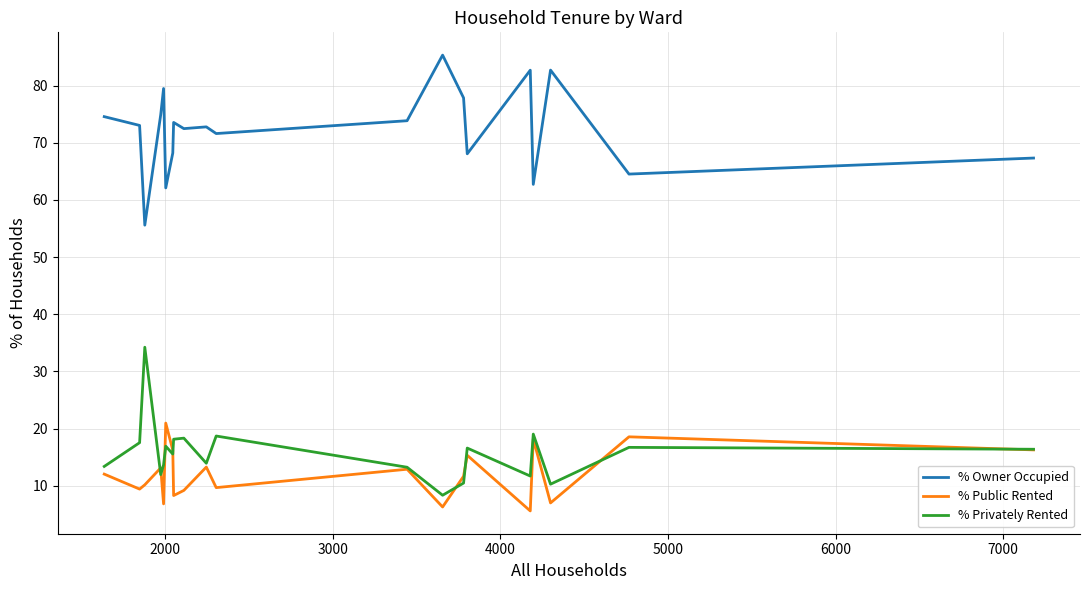

What is the minimum value for % Privately Rented?

8.3